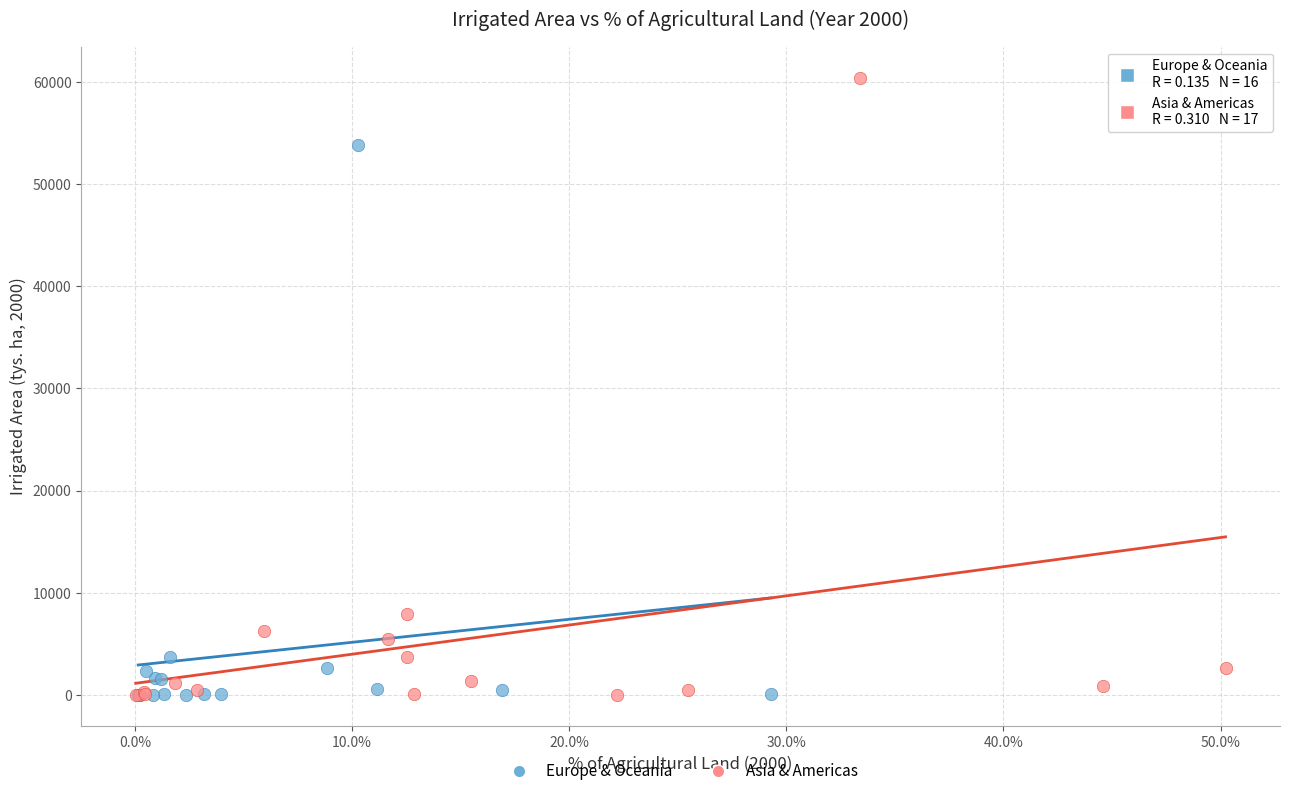

Which series has the widest spread of Y values?

Asia & Americas